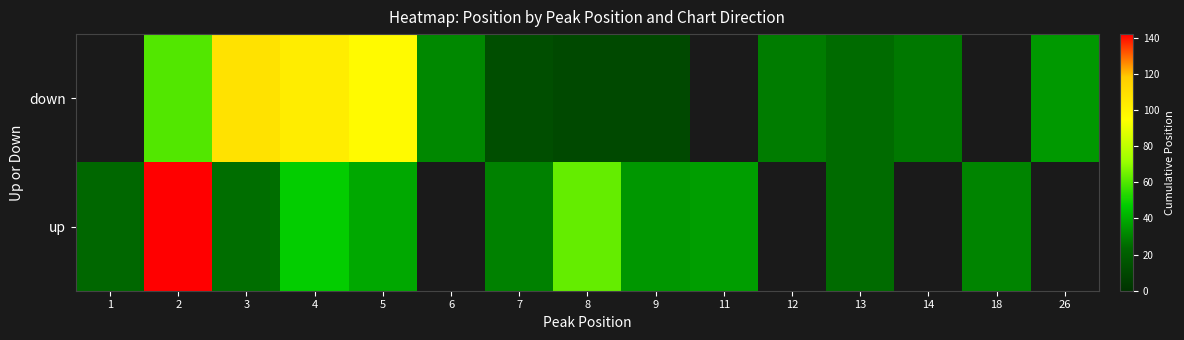

Rank the series at 5 from lowest to highest value.

up, down